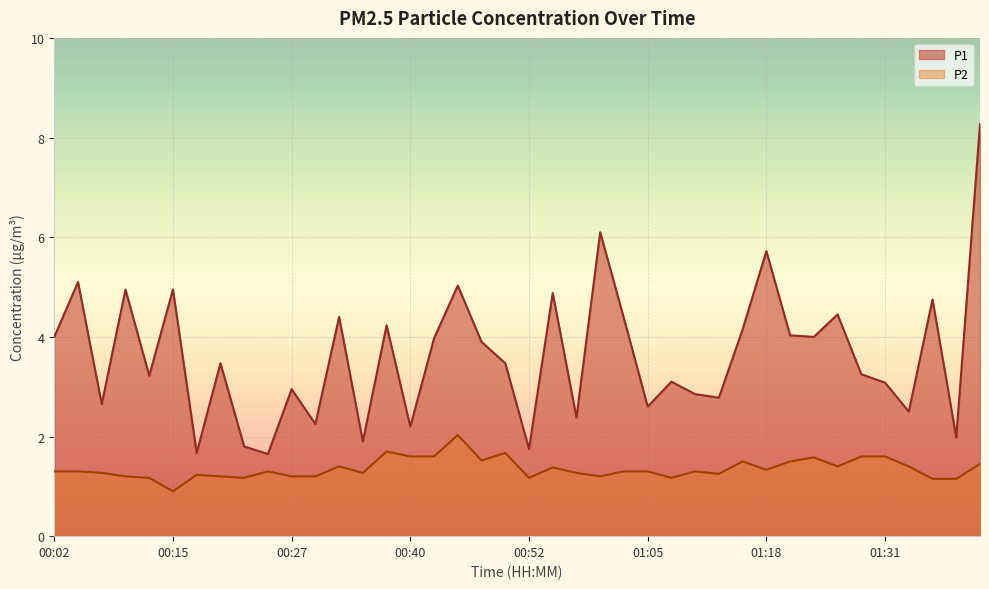

Reading left to right, list all the values displayed in this chart.

P1: 00:02=4.0	00:05=5.1	00:07=2.6	00:10=5.0	00:12=3.2	00:15=5.0	00:17=1.7	00:20=3.5	00:22=1.8	00:25=1.6	00:27=3.0	00:30=2.2	00:32=4.4	00:35=1.9	00:37=4.2	00:40=2.2	00:42=4.0	00:45=5.0	00:47=3.9	00:50=3.5	00:52=1.8	00:55=4.9	00:57=2.4	01:00=6.1	01:02=4.4	01:05=2.6	01:08=3.1	01:10=2.9	01:13=2.8	01:15=4.2	01:18=5.7	01:21=4.0	01:23=4.0	01:26=4.5	01:29=3.2	01:31=3.1	01:34=2.5	01:37=4.8	01:39=2.0	01:42=8.3
P2: 00:02=1.3	00:05=1.3	00:07=1.3	00:10=1.2	00:12=1.2	00:15=0.9	00:17=1.2	00:20=1.2	00:22=1.2	00:25=1.3	00:27=1.2	00:30=1.2	00:32=1.4	00:35=1.3	00:37=1.7	00:40=1.6	00:42=1.6	00:45=2.0	00:47=1.5	00:50=1.7	00:52=1.2	00:55=1.4	00:57=1.3	01:00=1.2	01:02=1.3	01:05=1.3	01:08=1.2	01:10=1.3	01:13=1.2	01:15=1.5	01:18=1.3	01:21=1.5	01:23=1.6	01:26=1.4	01:29=1.6	01:31=1.6	01:34=1.4	01:37=1.1	01:39=1.1	01:42=1.4